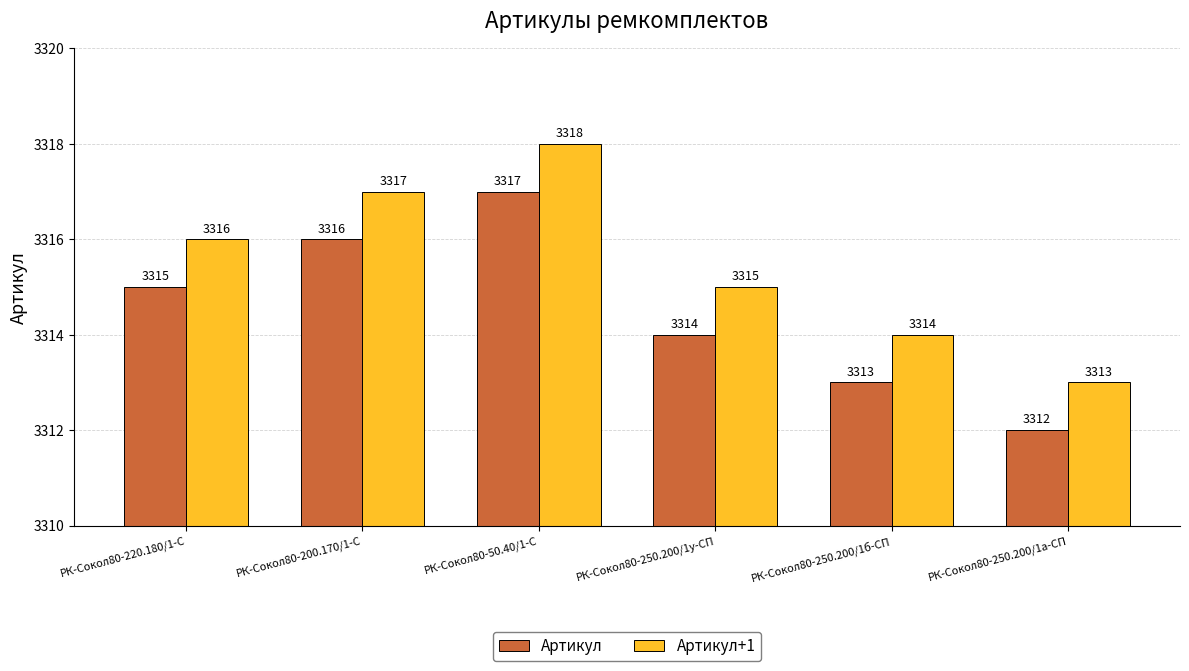

What is the difference between the maximum and minimum values in the Артикул+1 series?

5